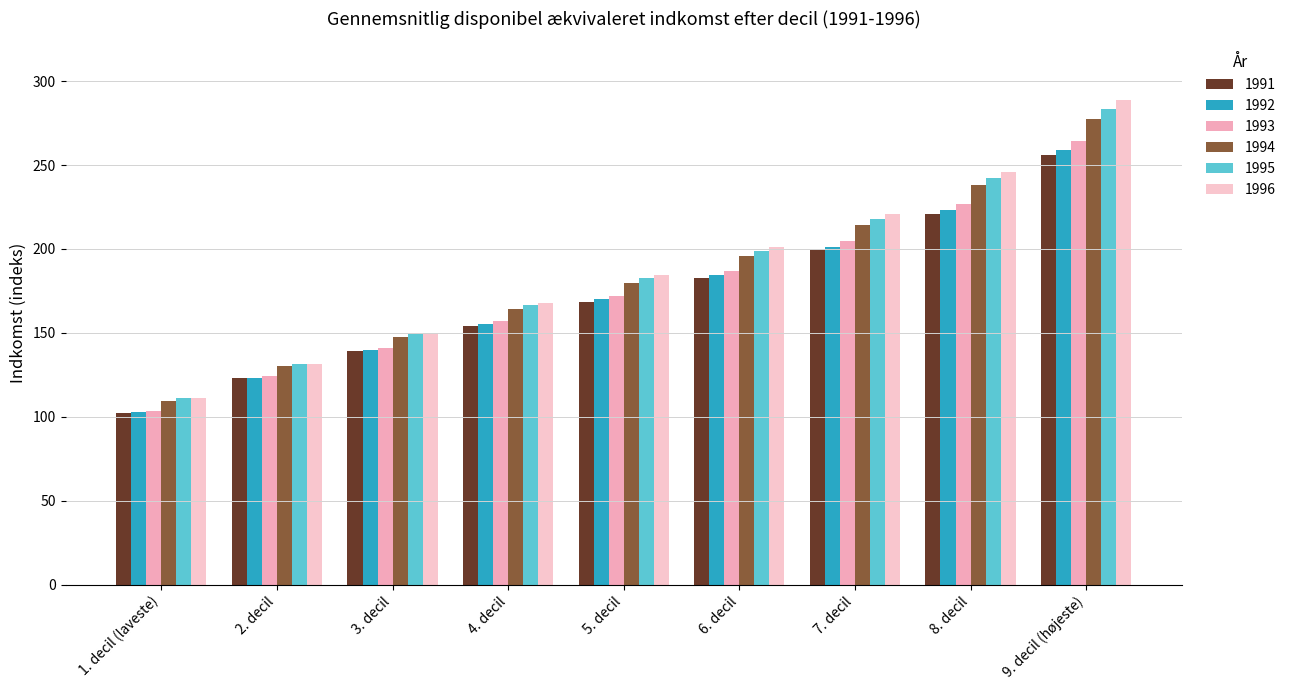

Rank the series at 5. decil from lowest to highest value.

1991, 1992, 1993, 1994, 1995, 1996